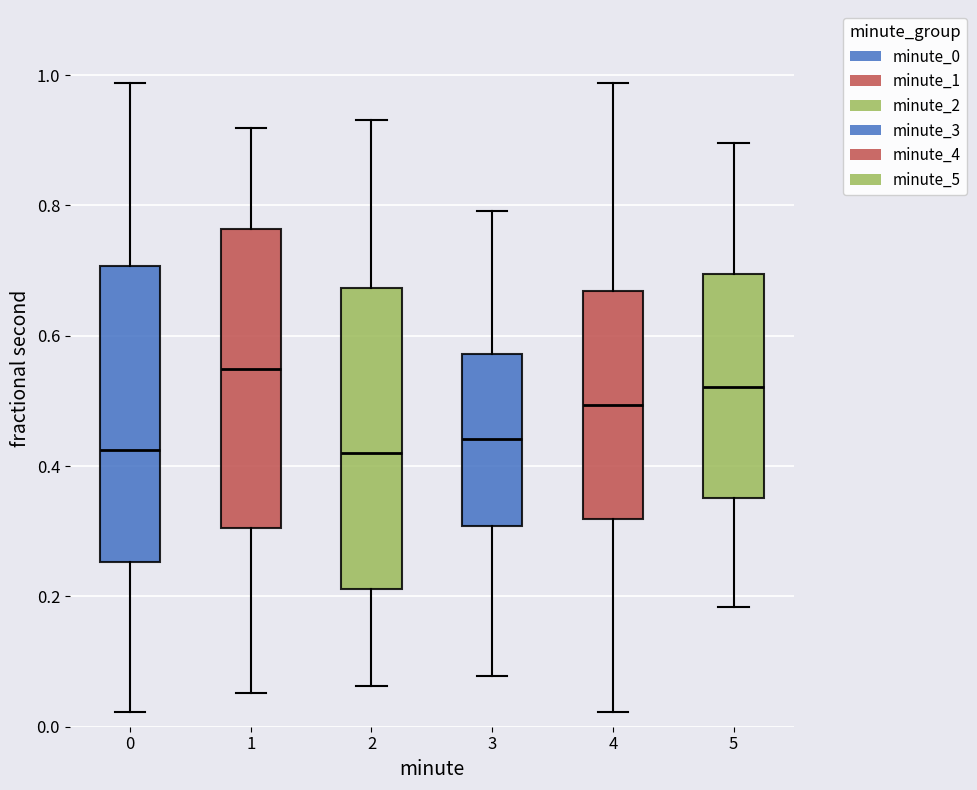

Reading left to right, transcribe this box plot: for each box, give where its median line is, the range the box spans, and where its two whiskers end, as read against the y-axis. The values are not printed on the chart, so give them approximately, as read against the axis.

0: median 0.42, box 0.26 to 0.70, whiskers 0.02 to 0.98
1: median 0.54, box 0.30 to 0.76, whiskers 0.06 to 0.92
2: median 0.42, box 0.22 to 0.68, whiskers 0.06 to 0.94
3: median 0.44, box 0.30 to 0.58, whiskers 0.08 to 0.80
4: median 0.50, box 0.32 to 0.66, whiskers 0.02 to 0.98
5: median 0.52, box 0.36 to 0.70, whiskers 0.18 to 0.90